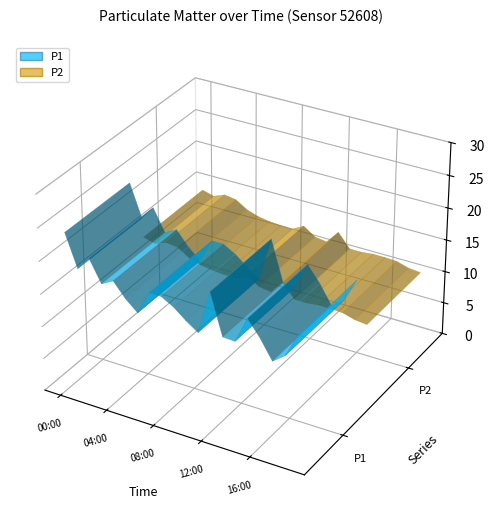

Reading right to left, transcribe all the data shown in this chart.

P1: 19:00=18.9	18:00=15.2	17:00=13.8	16:00=16.7	15:00=19.1	14:00=15.1	13:00=15.2	12:00=21.4	11:00=14.7	10:00=16.0	09:00=17.5	08:00=18.5	07:00=18.5	06:00=14.9	05:00=16.5	04:00=18.7	03:00=17.7	02:00=21.0	01:00=18.9	00:00=23.9
P2: 19:00=10.4	18:00=10.6	17:00=11.1	16:00=11.2	15:00=11.2	14:00=11.0	13:00=11.0	12:00=13.1	11:00=11.1	10:00=11.4	09:00=12.6	08:00=11.6	07:00=11.7	06:00=11.8	05:00=12.1	04:00=12.7	03:00=13.8	02:00=14.1	01:00=13.4	00:00=13.9